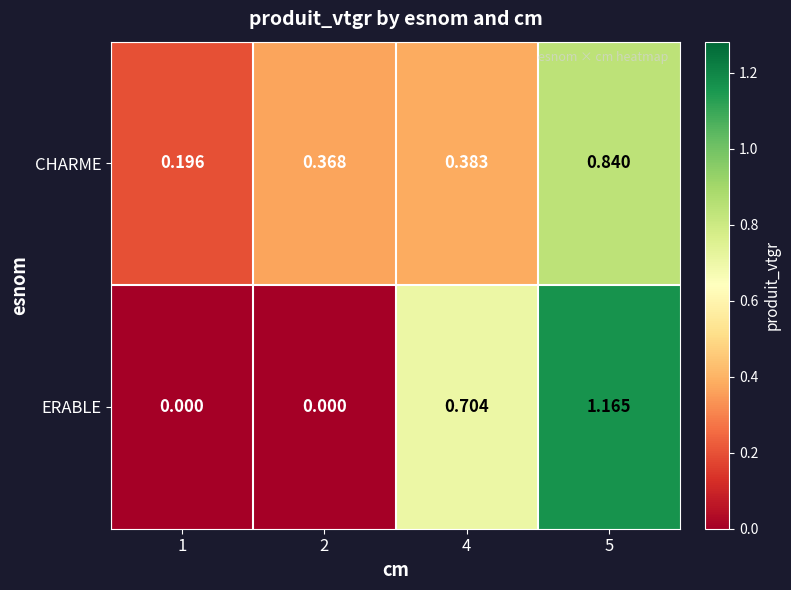

Between 1 and 5, which series saw the biggest shift?

ERABLE